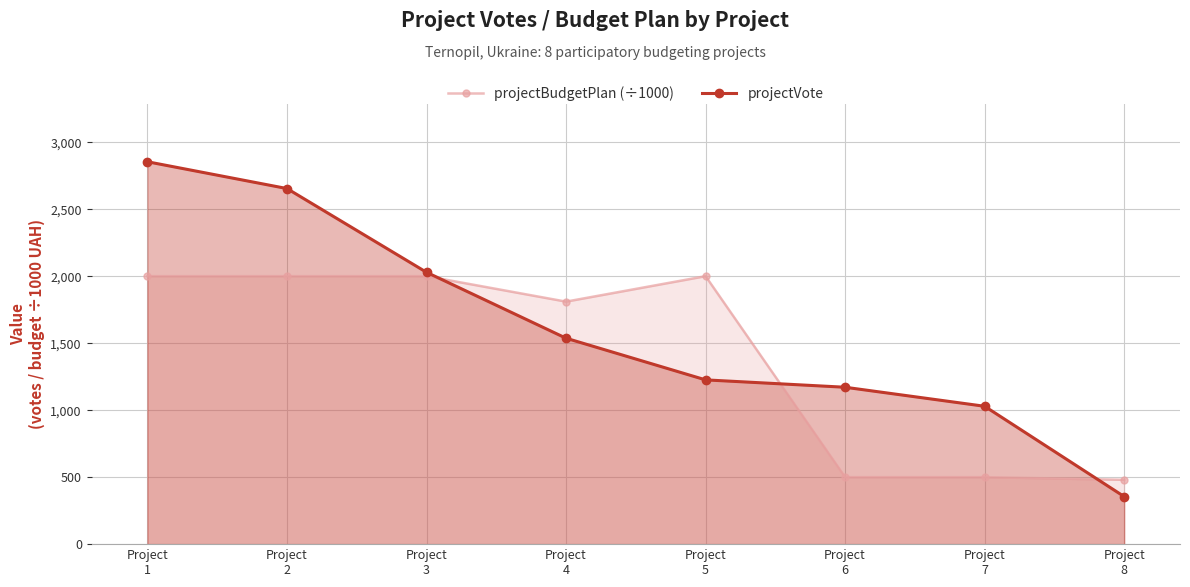

Rank the categories by projectBudgetPlan (÷1000) value from highest to lowest.

Project
1, Project
2, Project
3, Project
5, Project
4, Project
6, Project
7, Project
8